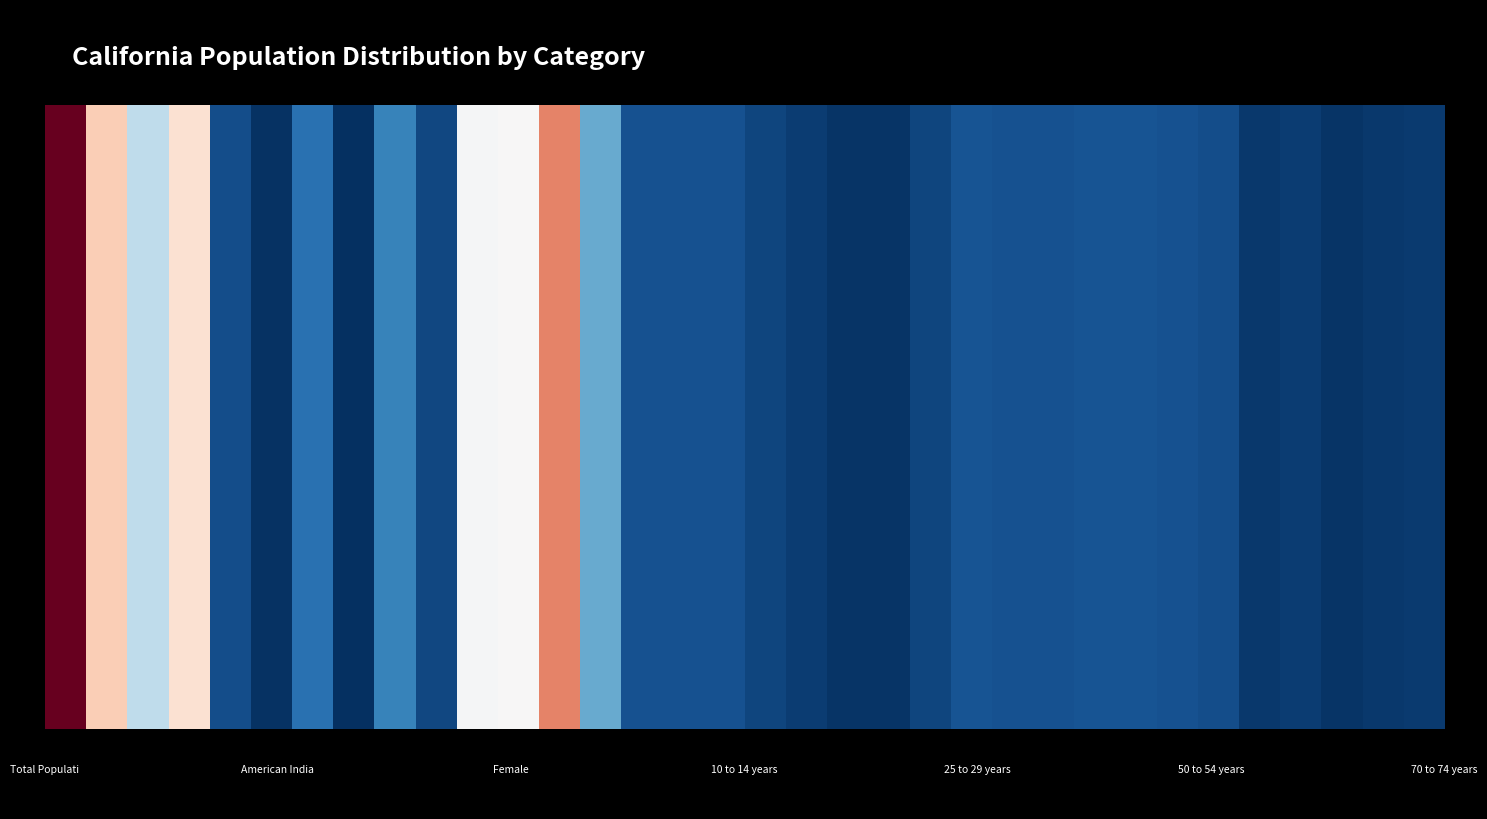

What is the difference between the second highest and second lowest values?

27596115